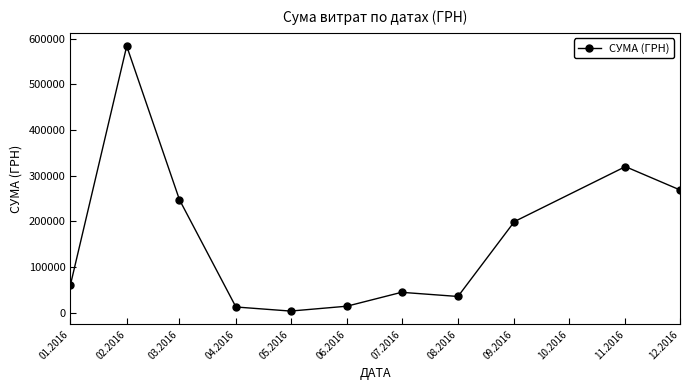

What is the label of the 3rd point from the left?

03.2016